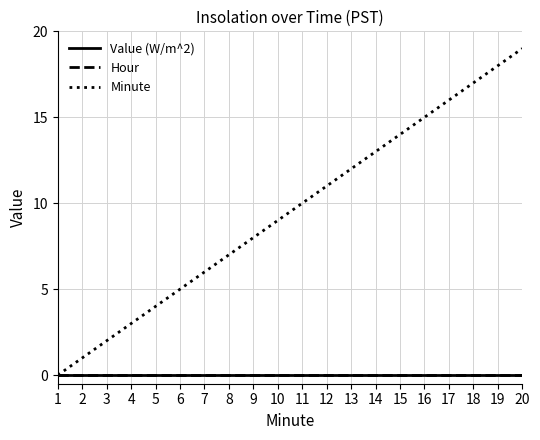

Is this an area chart (filled region under the line)?

No